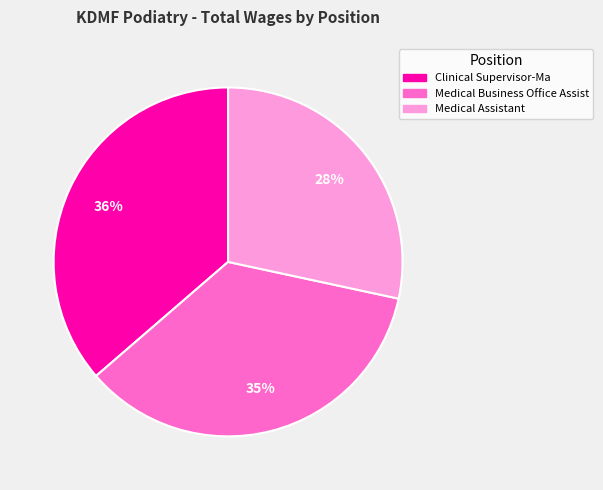

How many slices are in this pie chart?

3